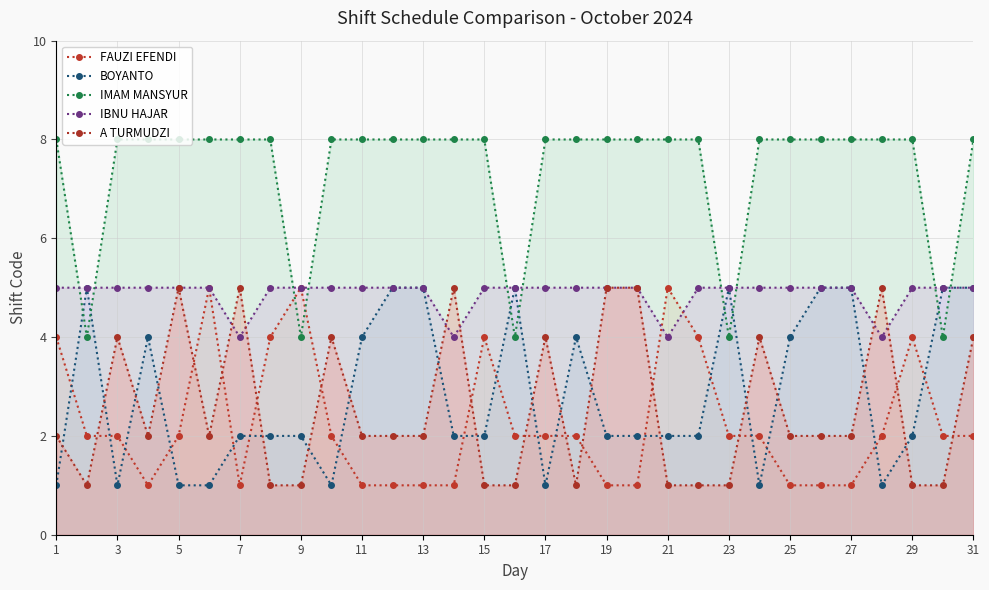

At which label does IBNU HAJAR reach its peak?

1